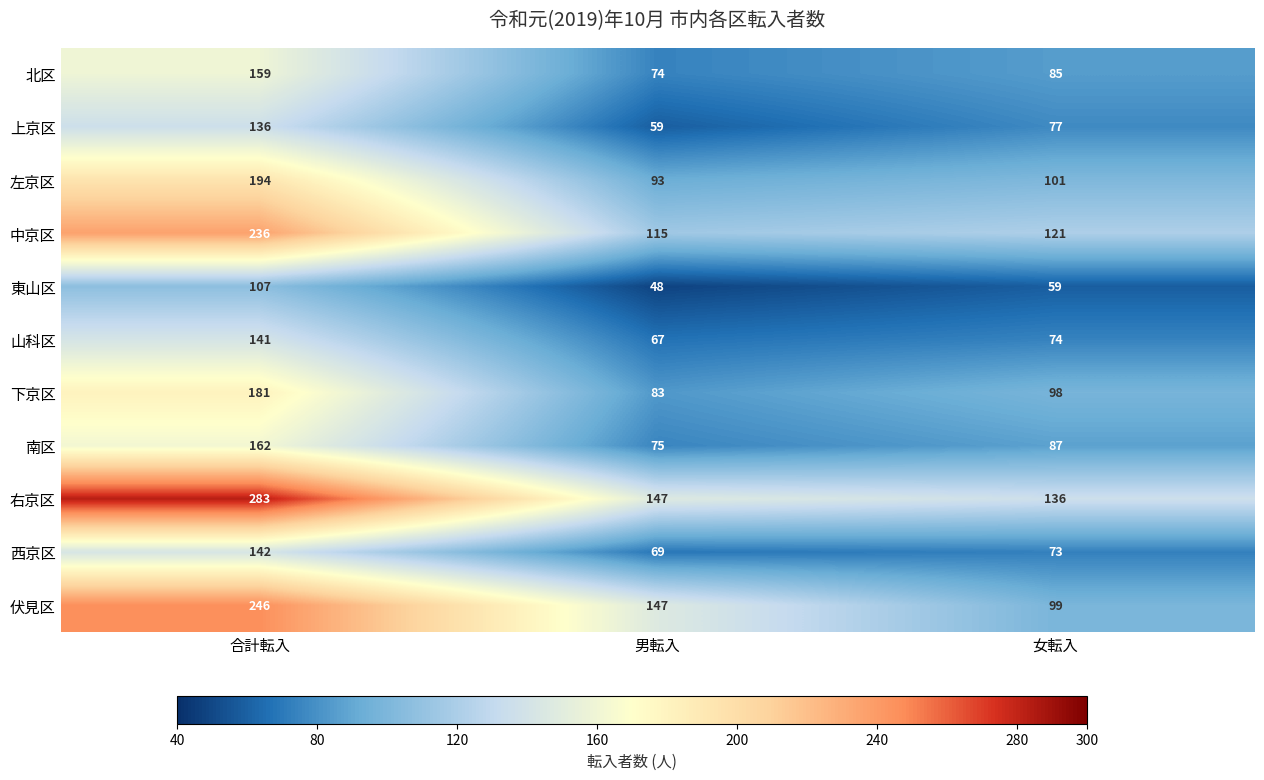

Which category has the highest value across all series?

合計転入